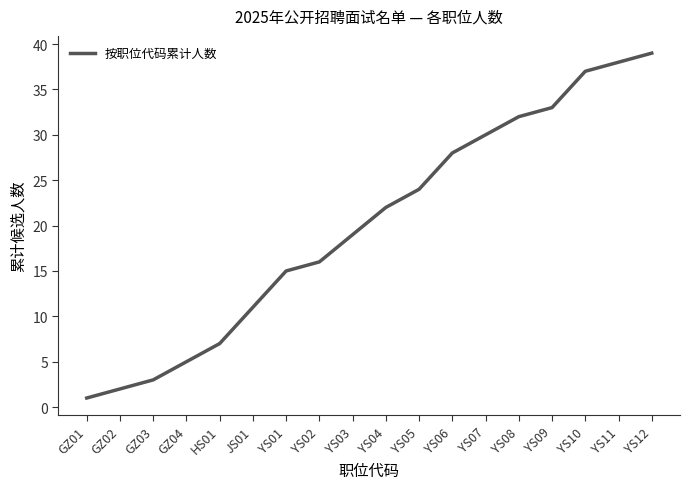

Reading left to right, transcribe all the data shown in this chart.

1	2	3	5	7	11	15	16	19	22	24	28	30	32	33	37	38	39